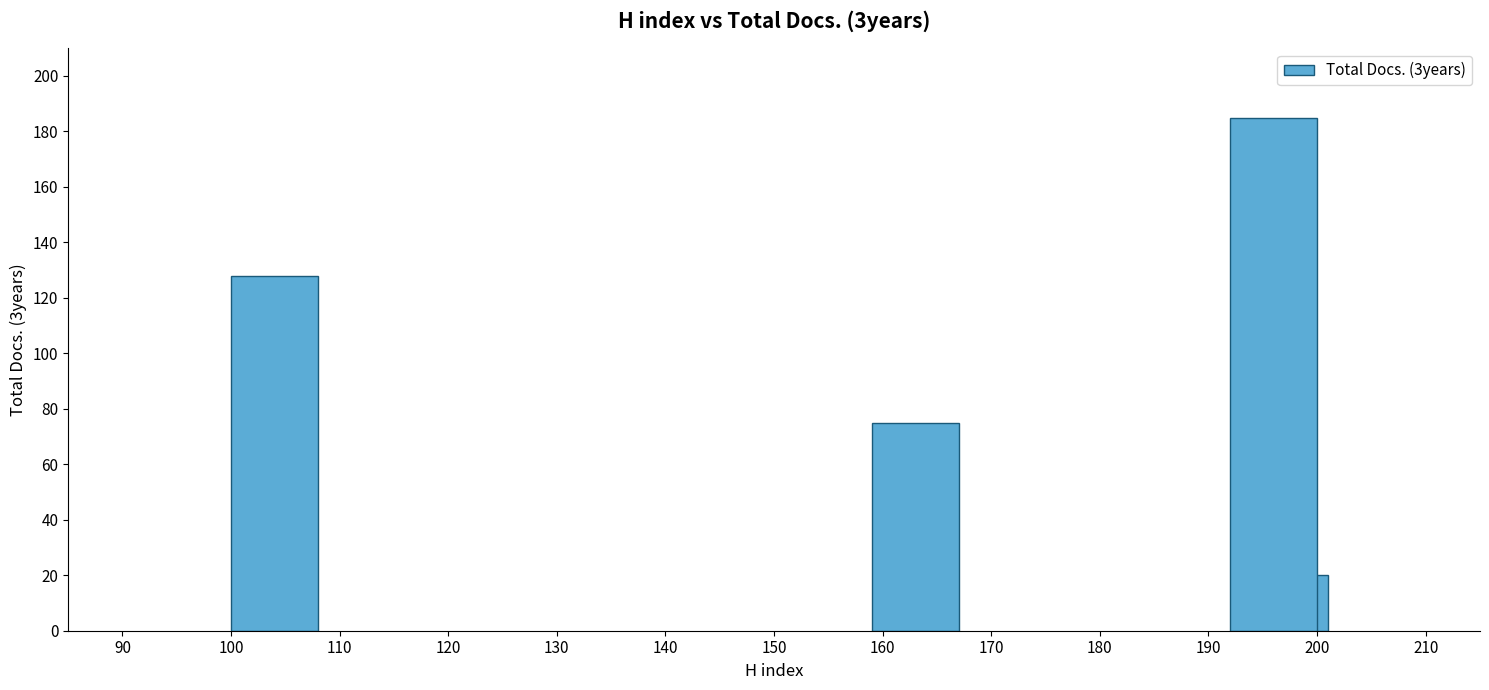

What is the maximum value shown in the chart?

185